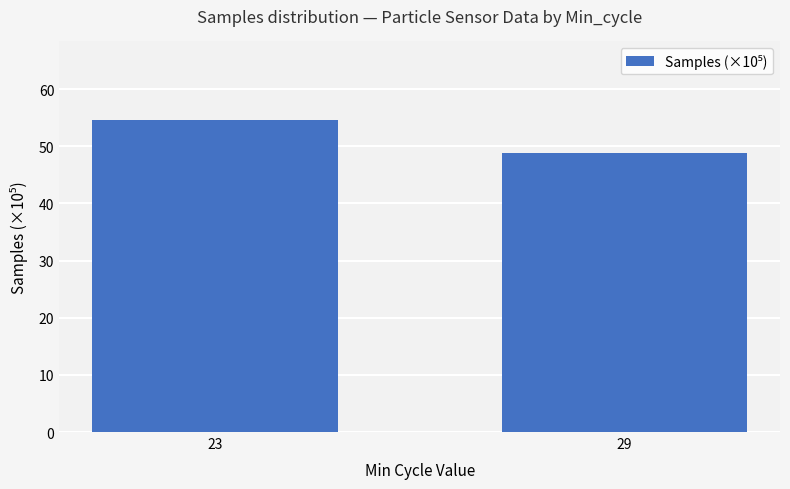

List the labels in order of value, largest first.

23, 29